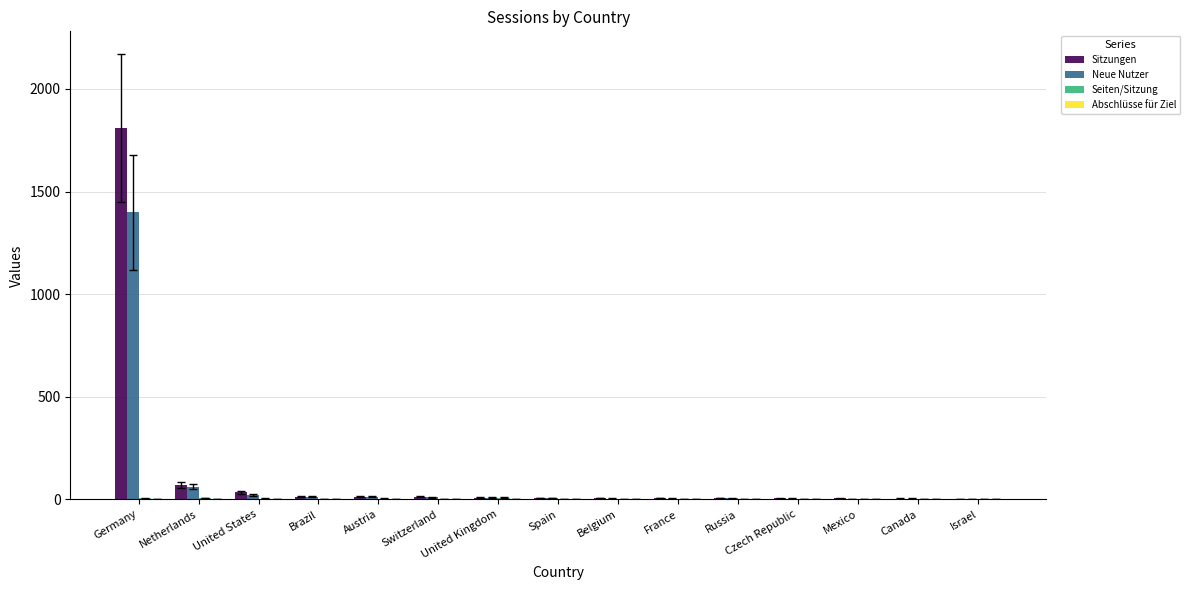

What is the sum of all Neue Nutzer values?

1557